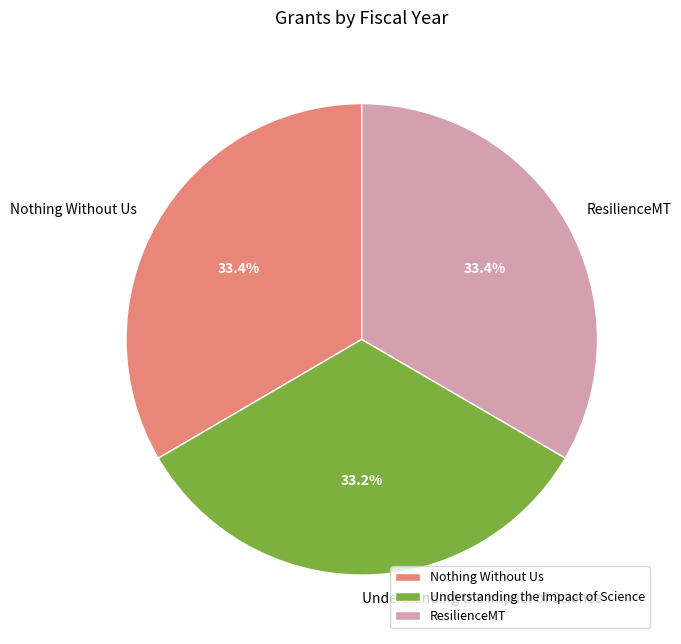

What percentage is NOT represented by Nothing Without Us?

66.6%